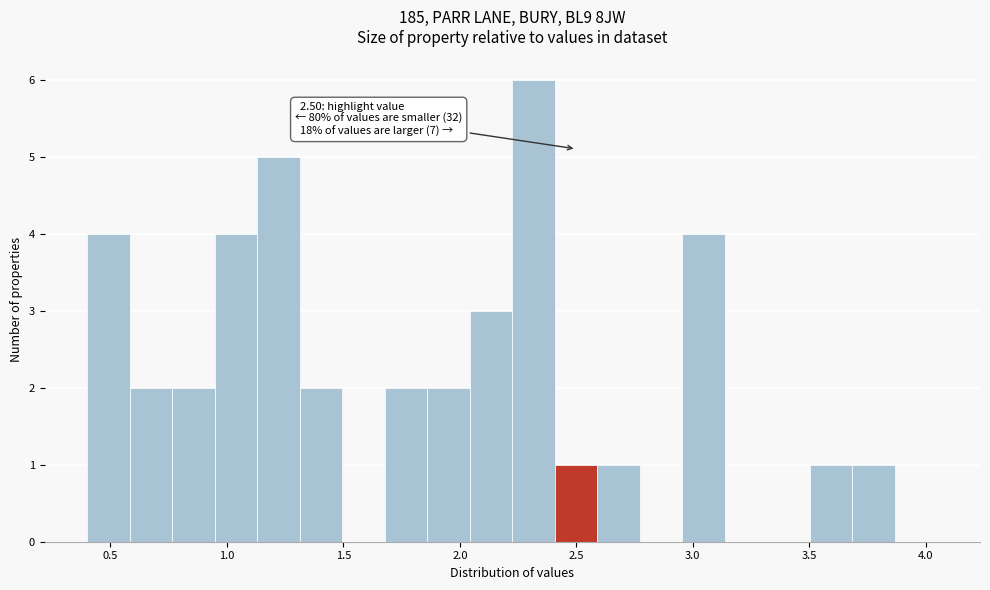

Read against the x-axis, roughly where is the centre of the tallest bar?

2.30